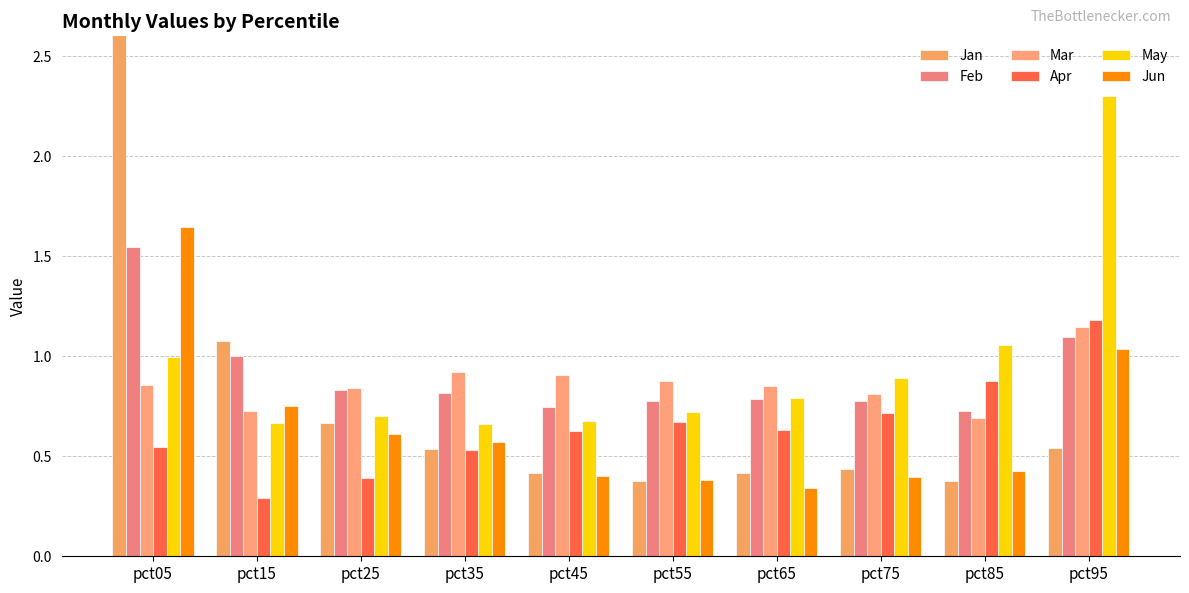

What is the greatest value displayed?

3.4